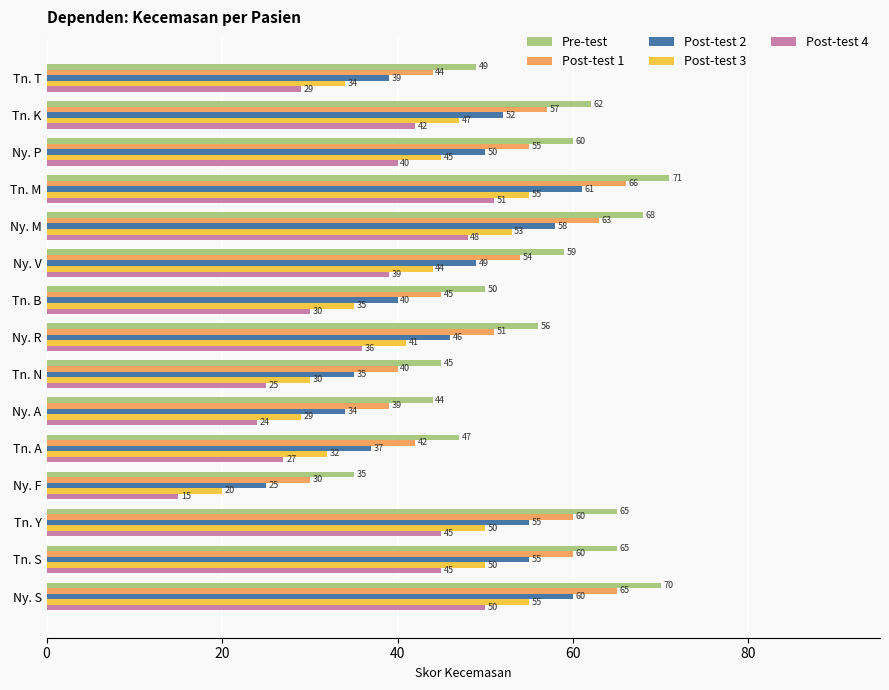

Is it true that Post-test 2 equals 13 at Ny. V?

False